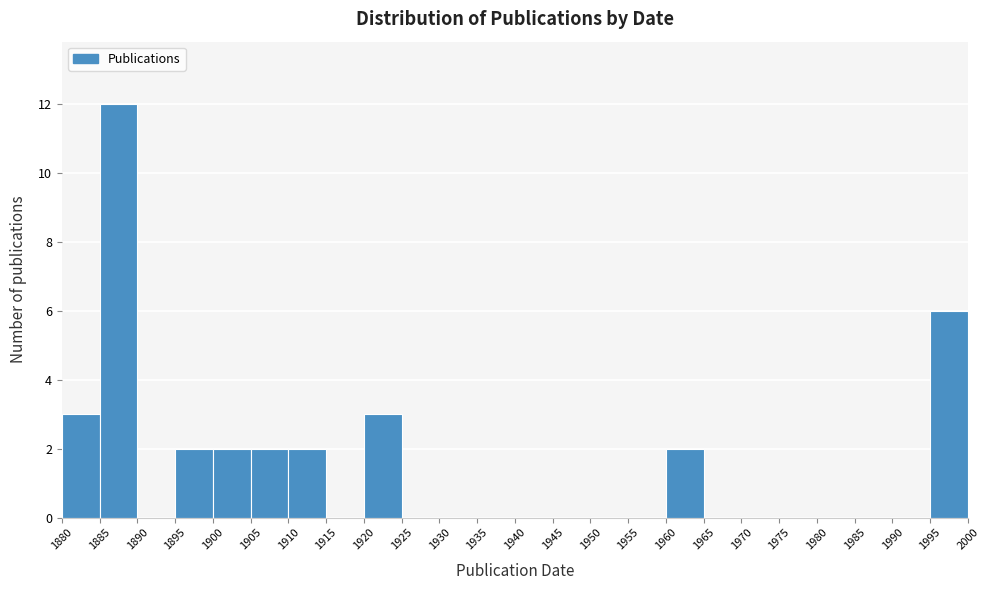

Reading left to right, list every bar in this chart as the range it spans on the x-axis followed by its height. The values are not printed on the chart, so give them approximately, as read against the axis.

1880 to 1885: 3
1885 to 1890: 12
1890 to 1895: 0
1895 to 1900: 2
1900 to 1905: 2
1905 to 1910: 2
1910 to 1915: 2
1915 to 1920: 0
1920 to 1925: 3
1925 to 1930: 0
1930 to 1935: 0
1935 to 1940: 0
1940 to 1945: 0
1945 to 1950: 0
1950 to 1955: 0
1955 to 1960: 0
1960 to 1965: 2
1965 to 1970: 0
1970 to 1975: 0
1975 to 1980: 0
1980 to 1985: 0
1985 to 1990: 0
1990 to 1995: 0
1995 to 2000: 6